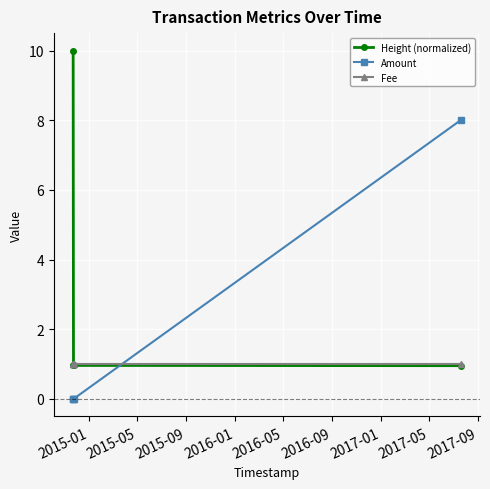

Does the chart display data point markers on the line(s)?

Yes